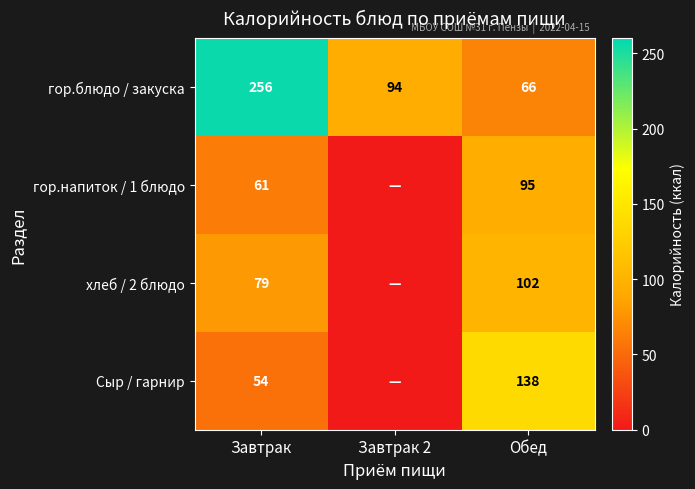

What is the spread (max minus min) of values at Завтрак?

202